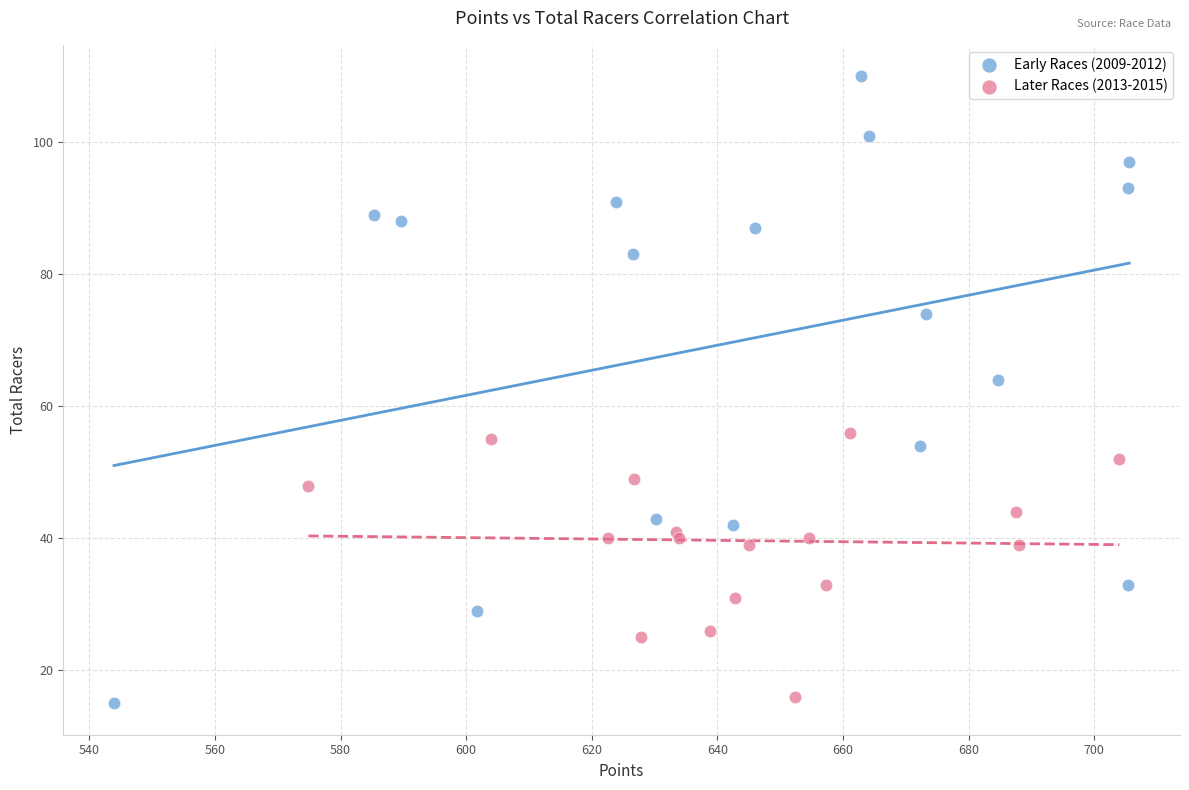

Which series has the largest Y range (max minus min)?

Early Races (2009-2012)